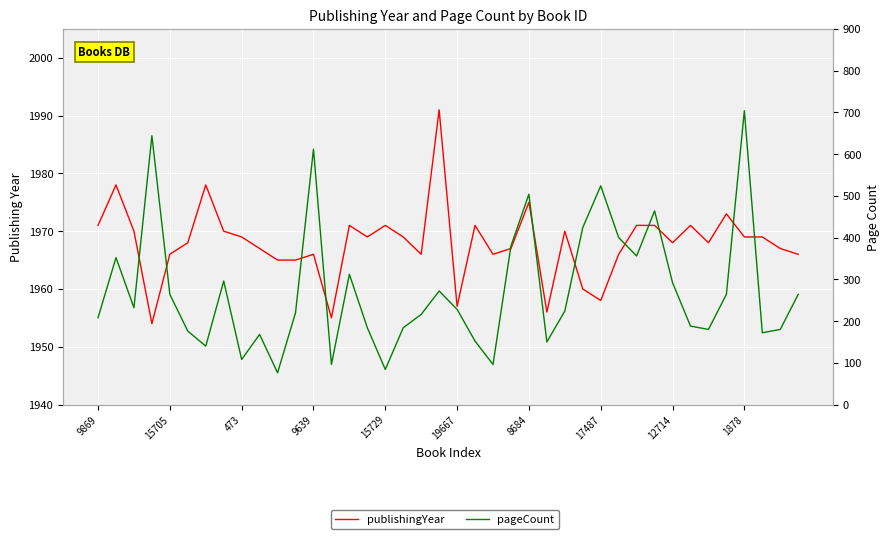

Reading left to right, list all the values displayed in this chart.

publishingYear: 1971	1978	1970	1954	1966	1968	1978	1970	1969	1967	1965	1965	1966	1955	1971	1969	1971	1969	1966	1991	1957	1971	1966	1967	1975	1956	1970	1960	1958	1966	1971	1971	1968	1971	1968	1973	1969	1969	1967	1966
pageCount: 208	352	232	644	264	176	140	296	108	168	76	220	612	96	312	184	84	184	216	272	228	152	96	380	504	150	224	424	524	400	356	464	292	188	180	264	704	172	180	264